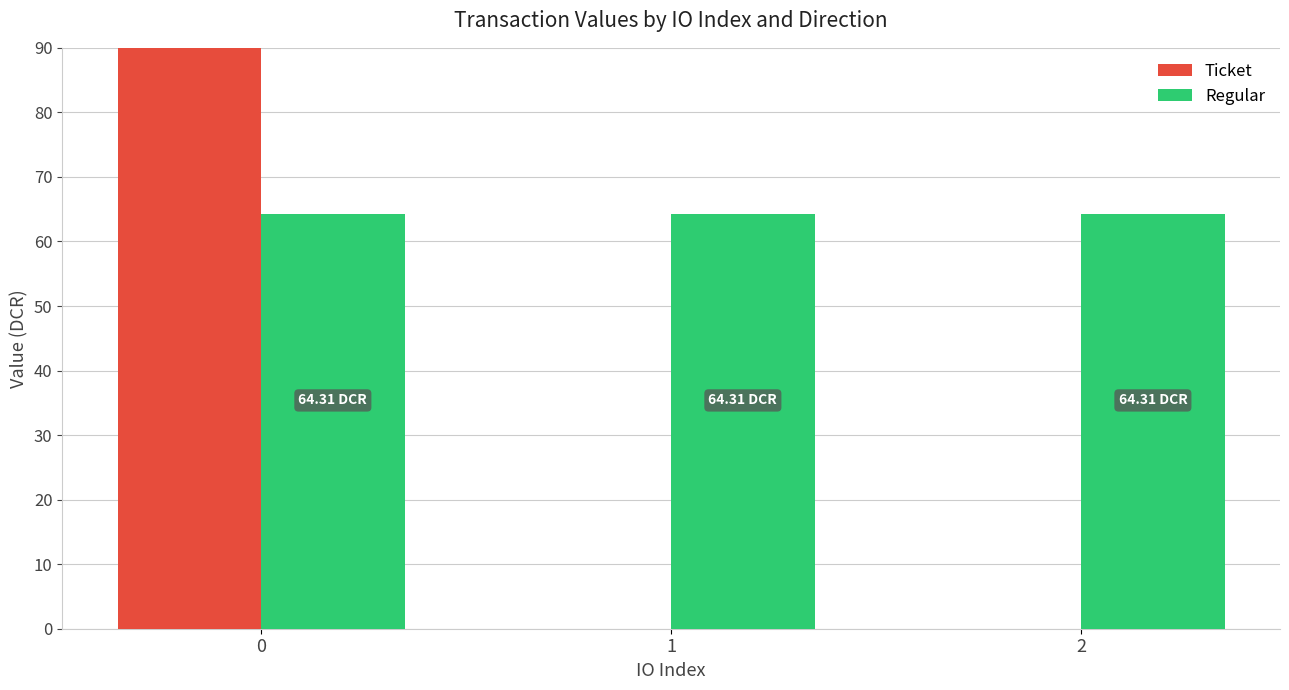

What is the difference between the highest and lowest values at 0?

128.6